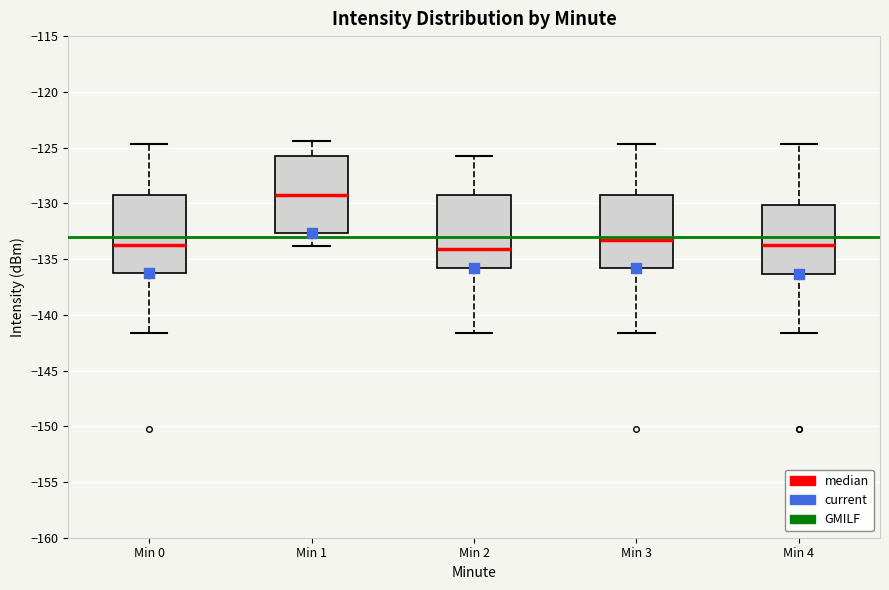

Where does the median line of the box for Min 4 sit on the y-axis? The values are not printed on the chart, so give them approximately, as read against the axis.

-133.5